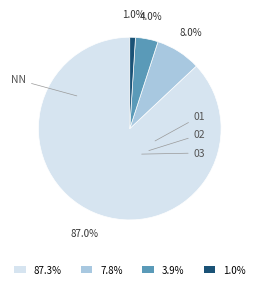

To the nearest percent, what is the difference between the largest and smallest slice percentages?

86%